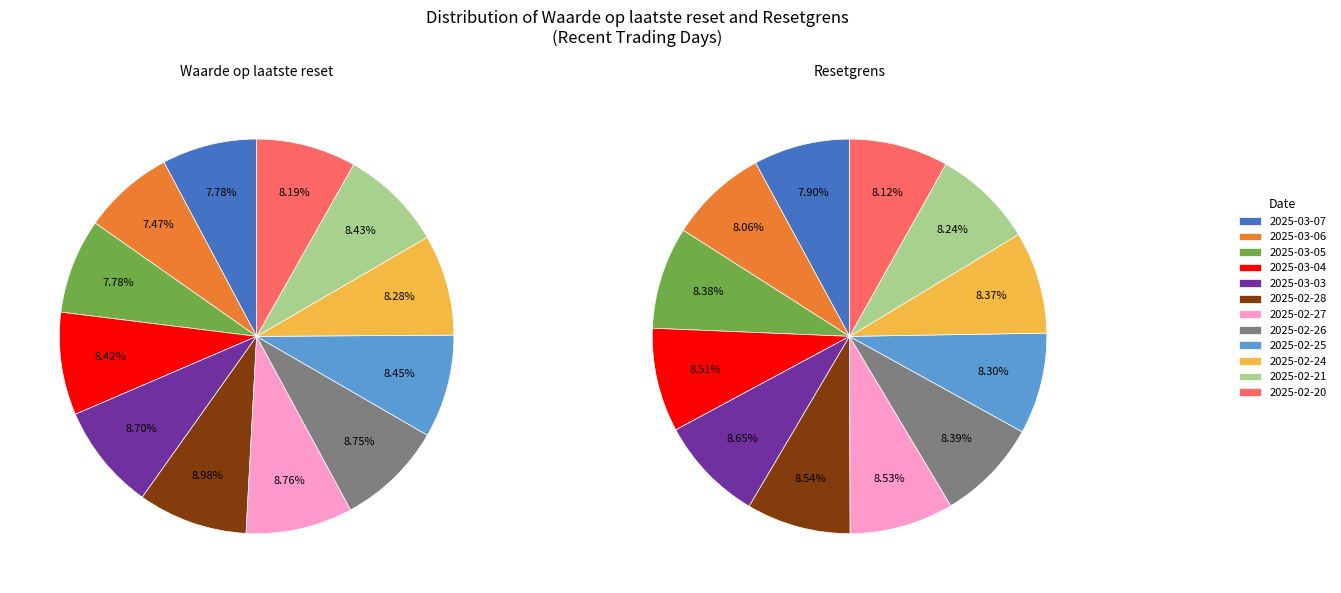

How many slices are in this pie chart?

12